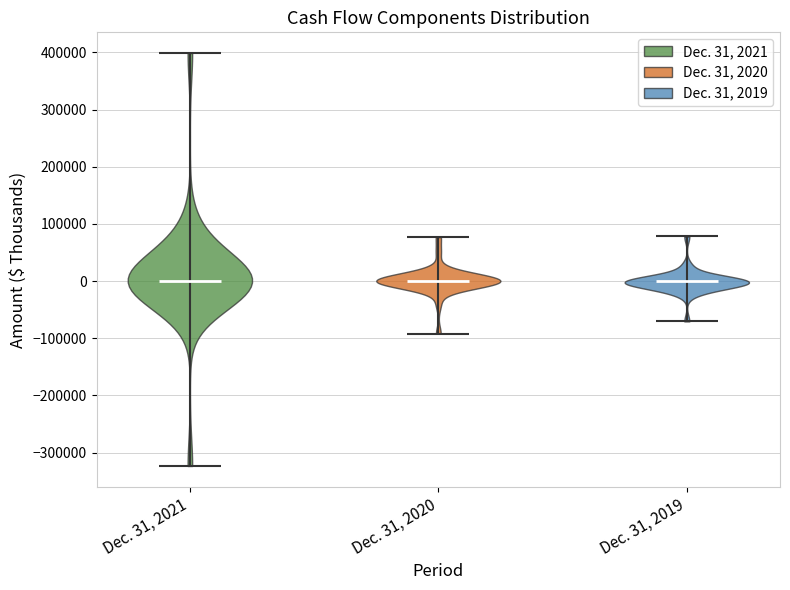

Reading left to right, read every violin against the y-axis: where its median line is, and the lowest and highest points it reaches. The values are not printed on the chart, so give them approximately, as read against the axis.

Dec. 31, 2021: median line 0, lowest point -320000, highest point 400000
Dec. 31, 2020: median line 0, lowest point -90000, highest point 80000
Dec. 31, 2019: median line 0, lowest point -70000, highest point 80000